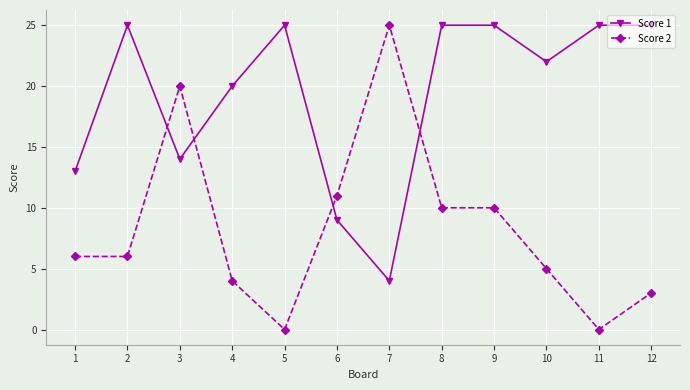

Where do Score 2 and Score 1 first cross each other?

2 and 3